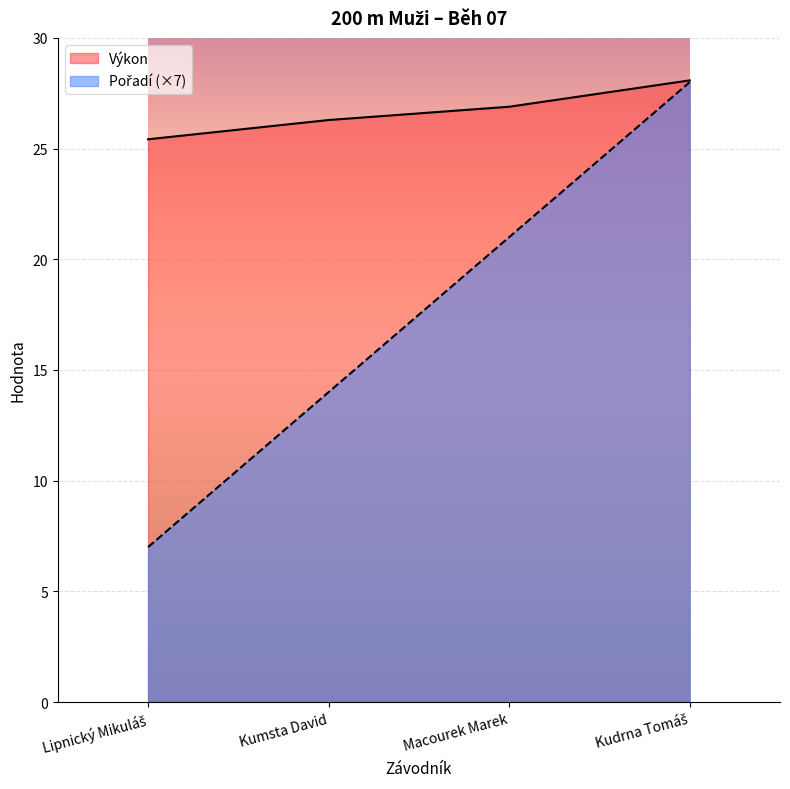

What position from the left is Kumsta David?

2